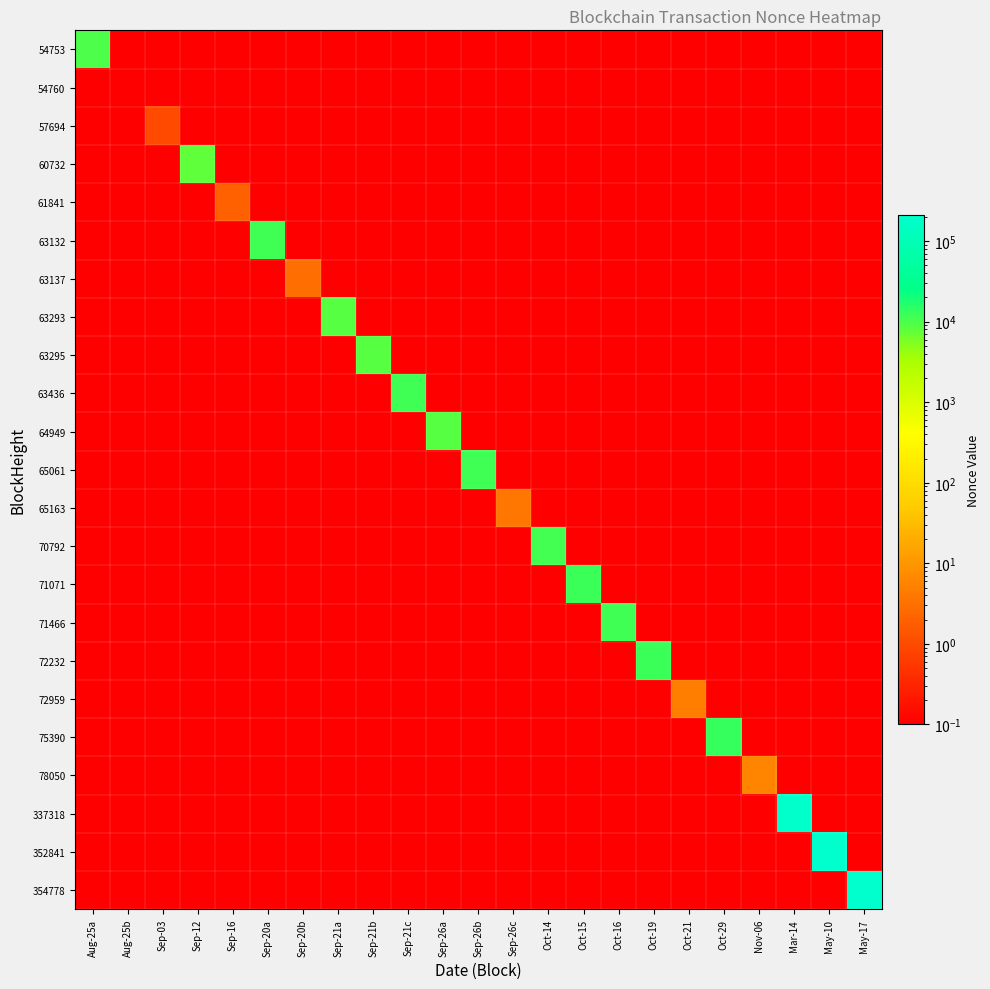

At Sep-12, list the series in order from largest to smallest.

60732, 54753, 54760, 57694, 61841, 63132, 63137, 63293, 63295, 63436, 64949, 65061, 65163, 70792, 71071, 71466, 72232, 72959, 75390, 78050, 337318, 352841, 354778